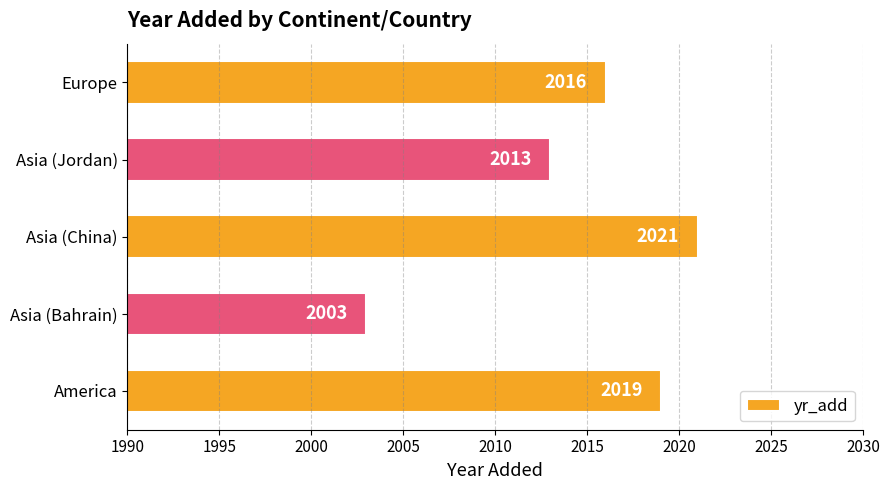

Approximately how many times larger is the value at Asia (Jordan) compared to Asia (Bahrain)?

1.0